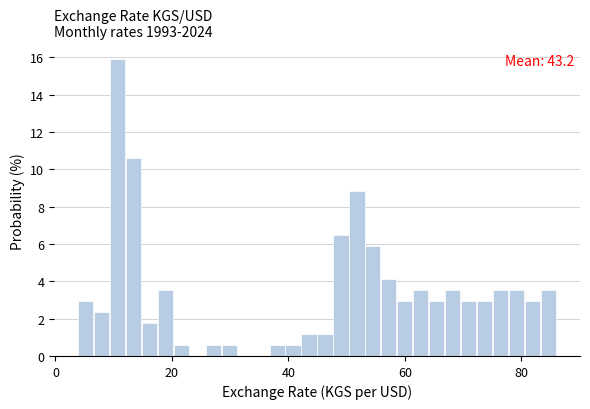

Around what value on the x-axis is the tallest bar? Give the approximate position of its centre, as read against the axis.

10